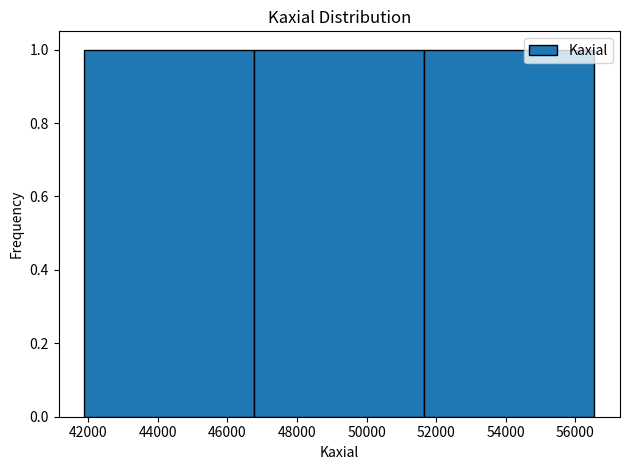

Reading left to right, list every bar in this chart as the range it spans on the x-axis followed by its height. Neither the bar edges nor the heights are printed on the chart, so give them approximately, as read against the axes.

41800 to 46800: 1
46800 to 51600: 1
51600 to 56600: 1